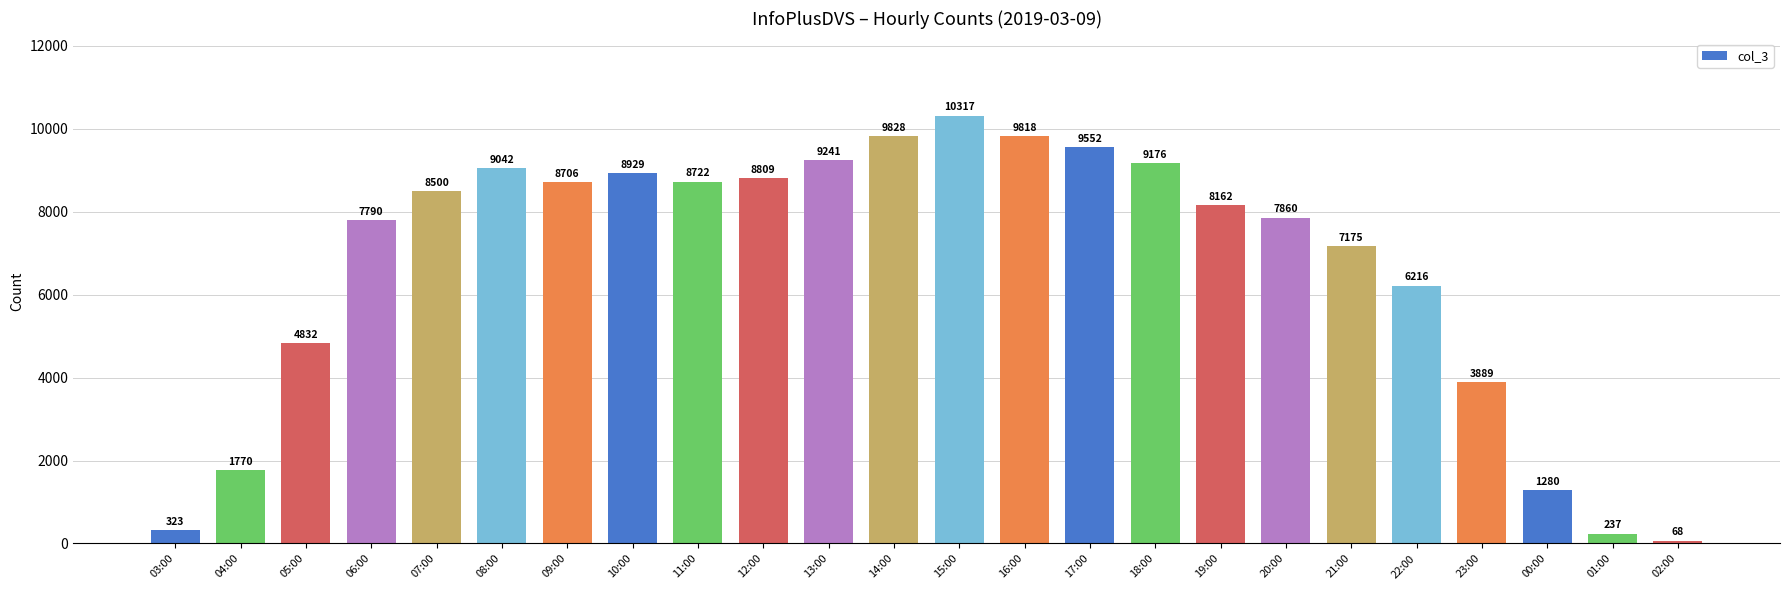

Approximately how many times larger is the value at 23:00 compared to 00:00?

3.0